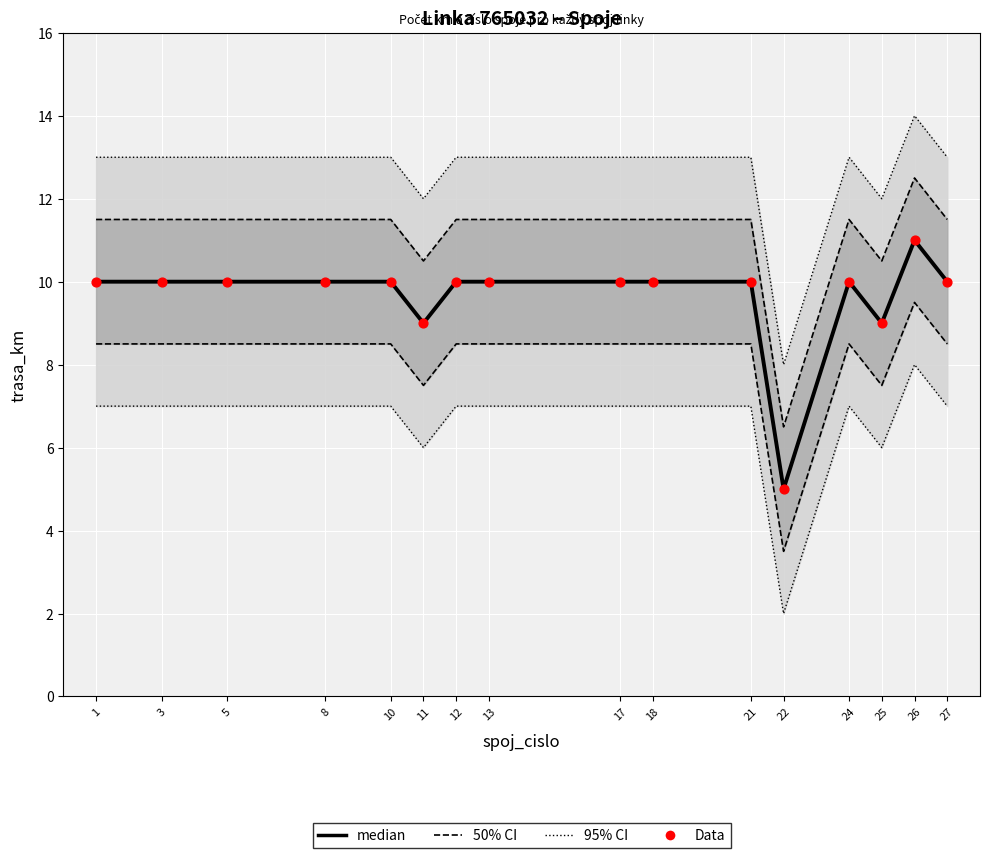

What are all the series names shown in the legend?

50% CI, 95% CI, median, Data